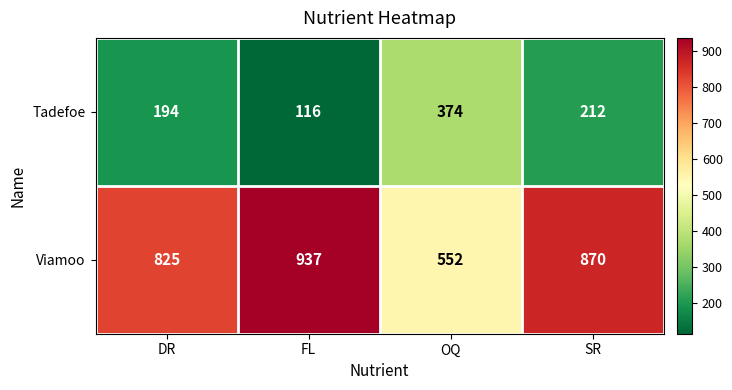

Rank the series at FL from lowest to highest value.

Tadefoe, Viamoo